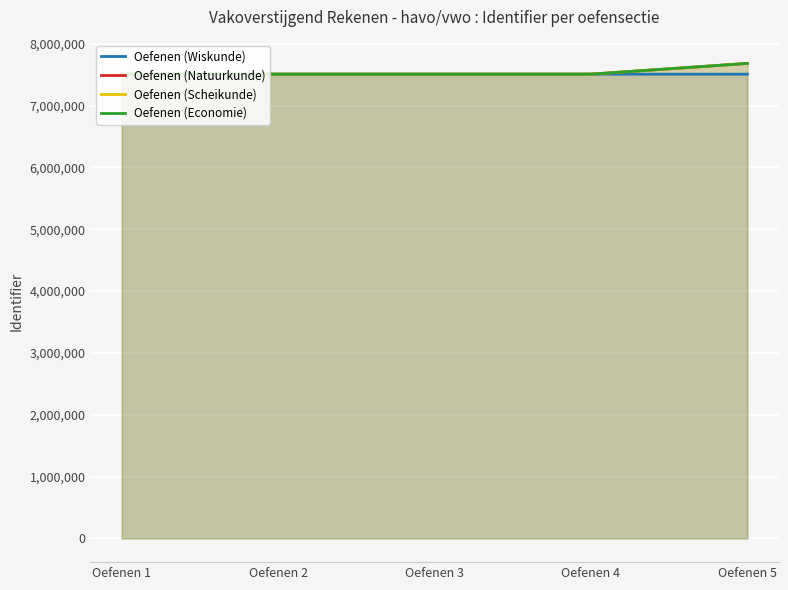

Does the chart display data point markers on the line(s)?

No